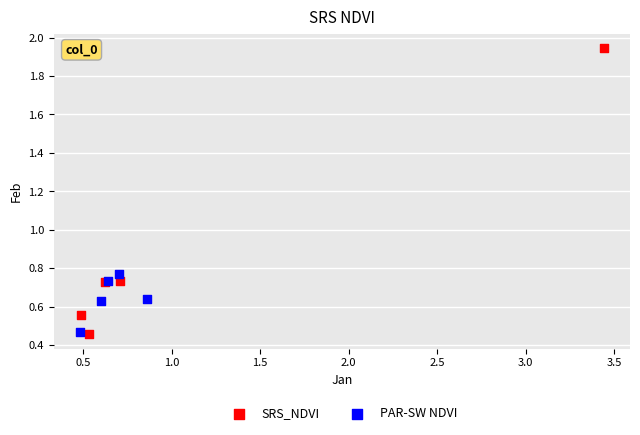

Which series reaches the minimum Y coordinate?

SRS_NDVI